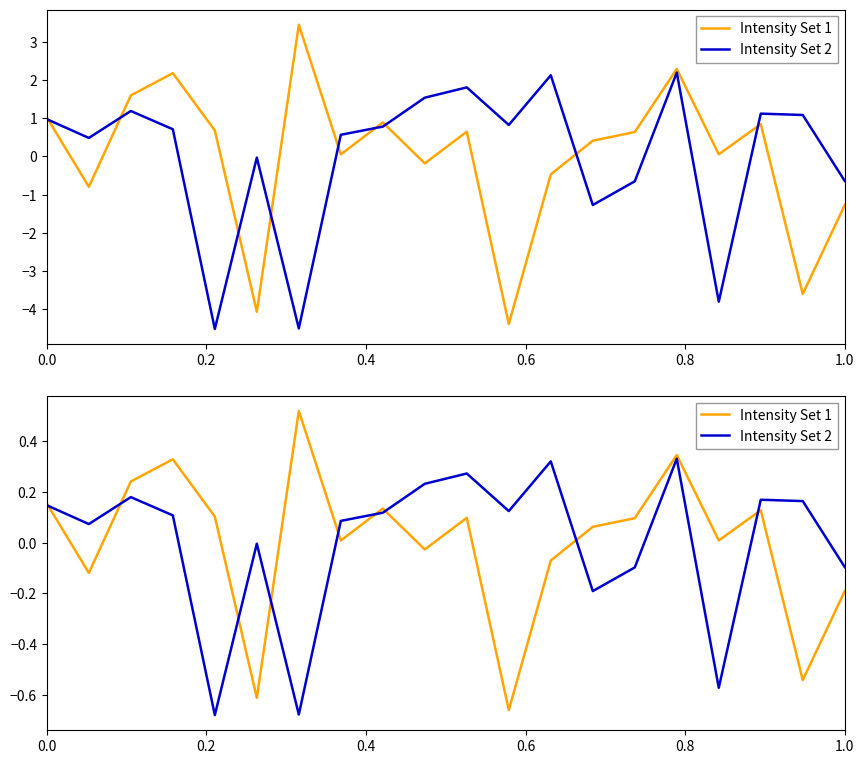

True or false: Intensity Set 2 and Intensity Set 1 cross at least once.

True